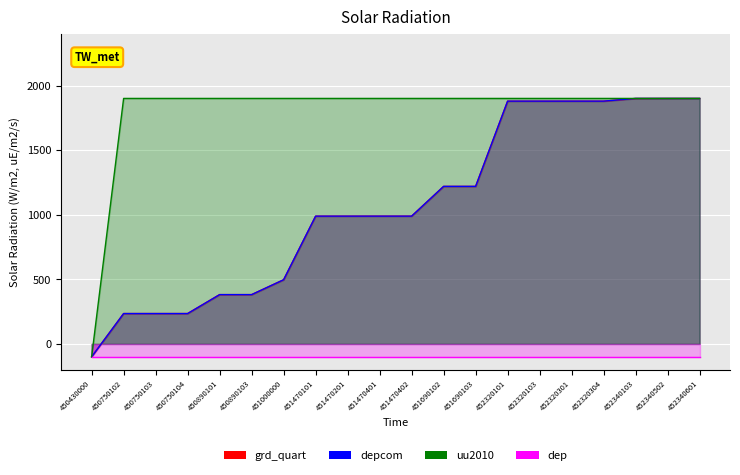

What is the difference between the maximum and minimum values in the uu2010 series?

2000.0